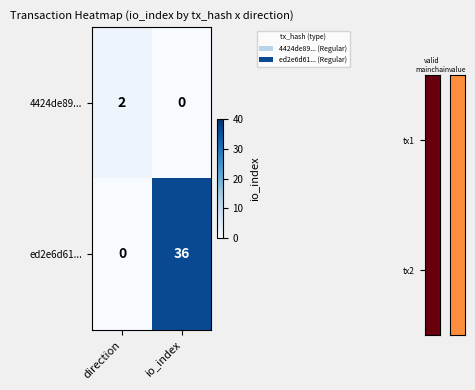

Is the value of ed2e6d61... at direction greater than the value of 4424de89... at direction?

No